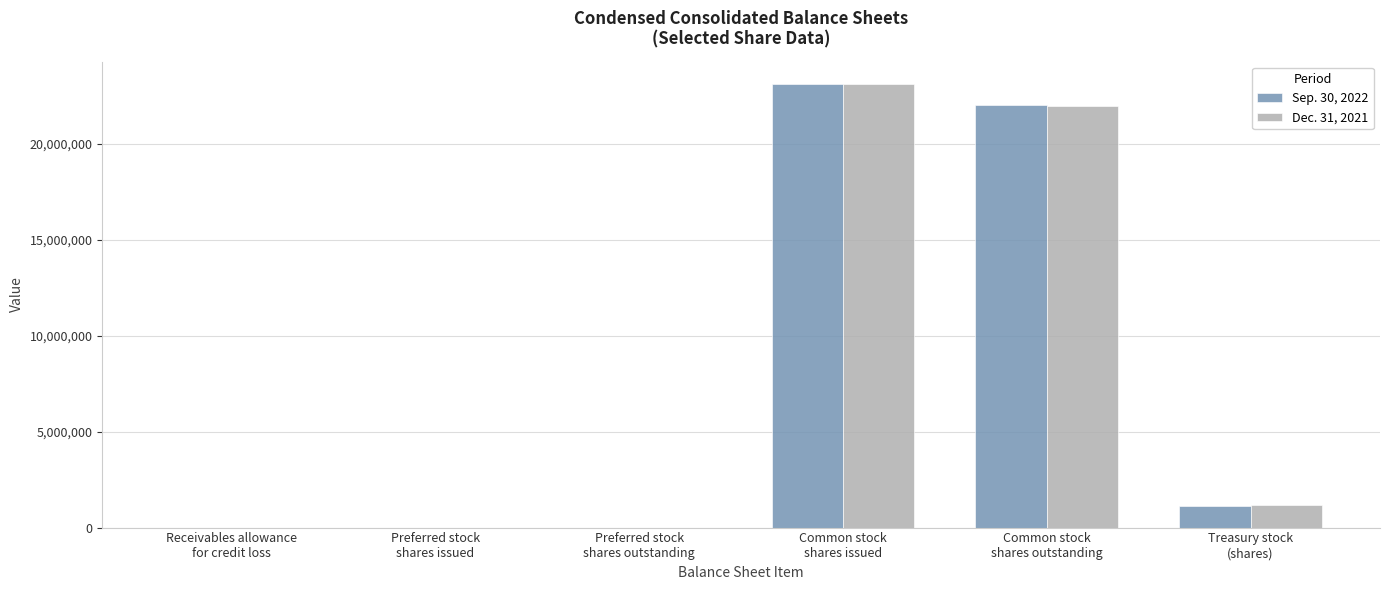

What is the maximum value shown in the chart?

23125166